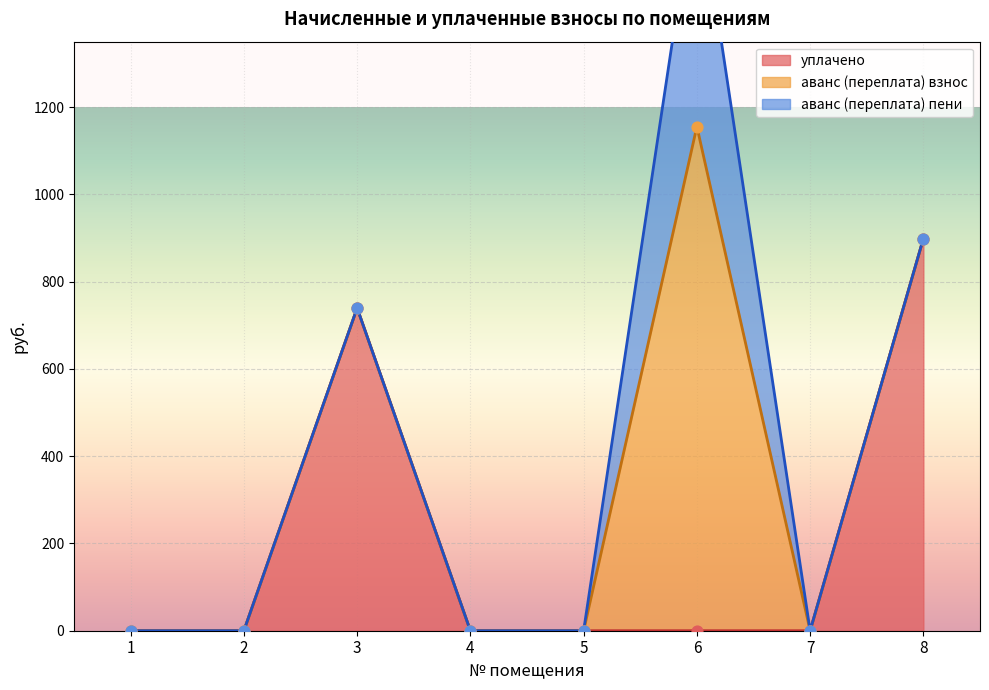

The value of уплачено at 3 is 494.9. True or false?

False